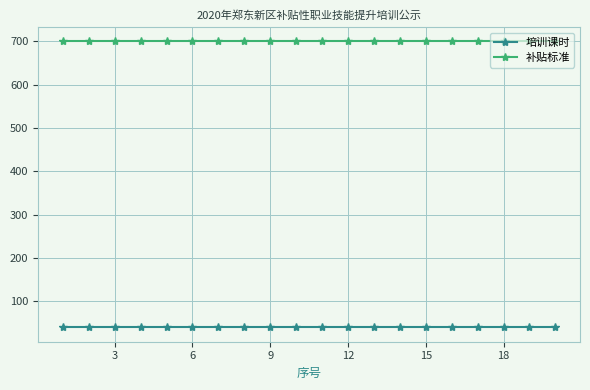

How many lines are shown in the chart?

2